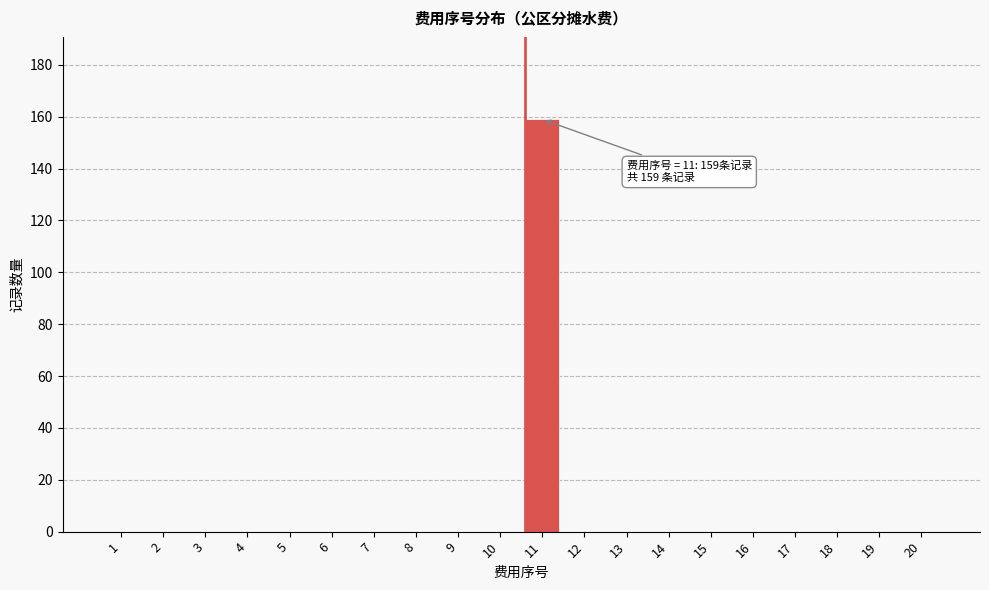

Reading right to left, list all the values displayed in this chart.

20=0	19=0	18=0	17=0	16=0	15=0	14=0	13=0	12=0	11=159	10=0	9=0	8=0	7=0	6=0	5=0	4=0	3=0	2=0	1=0